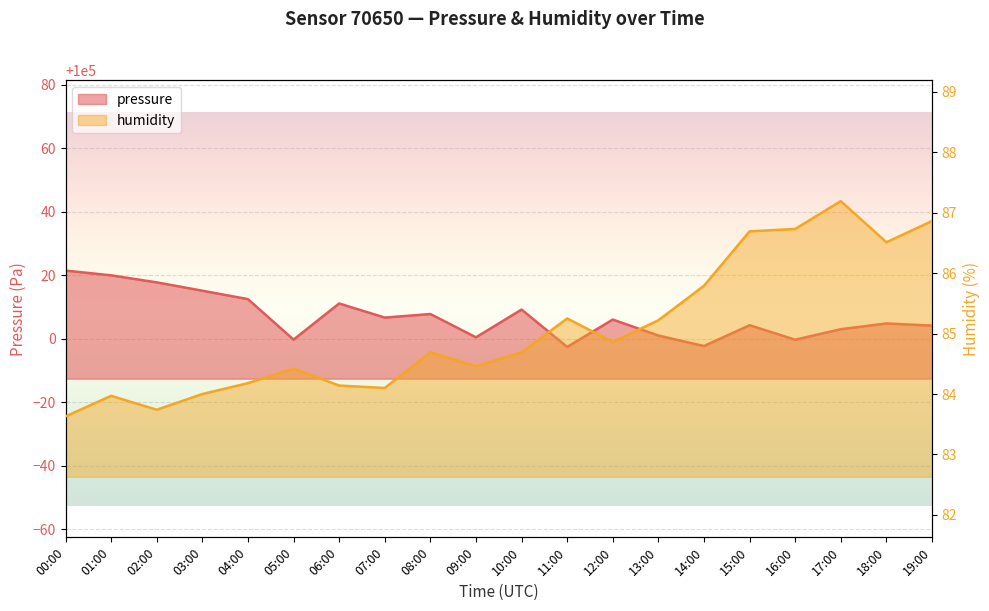

At how many categories does at least one series exceed 68790?

20